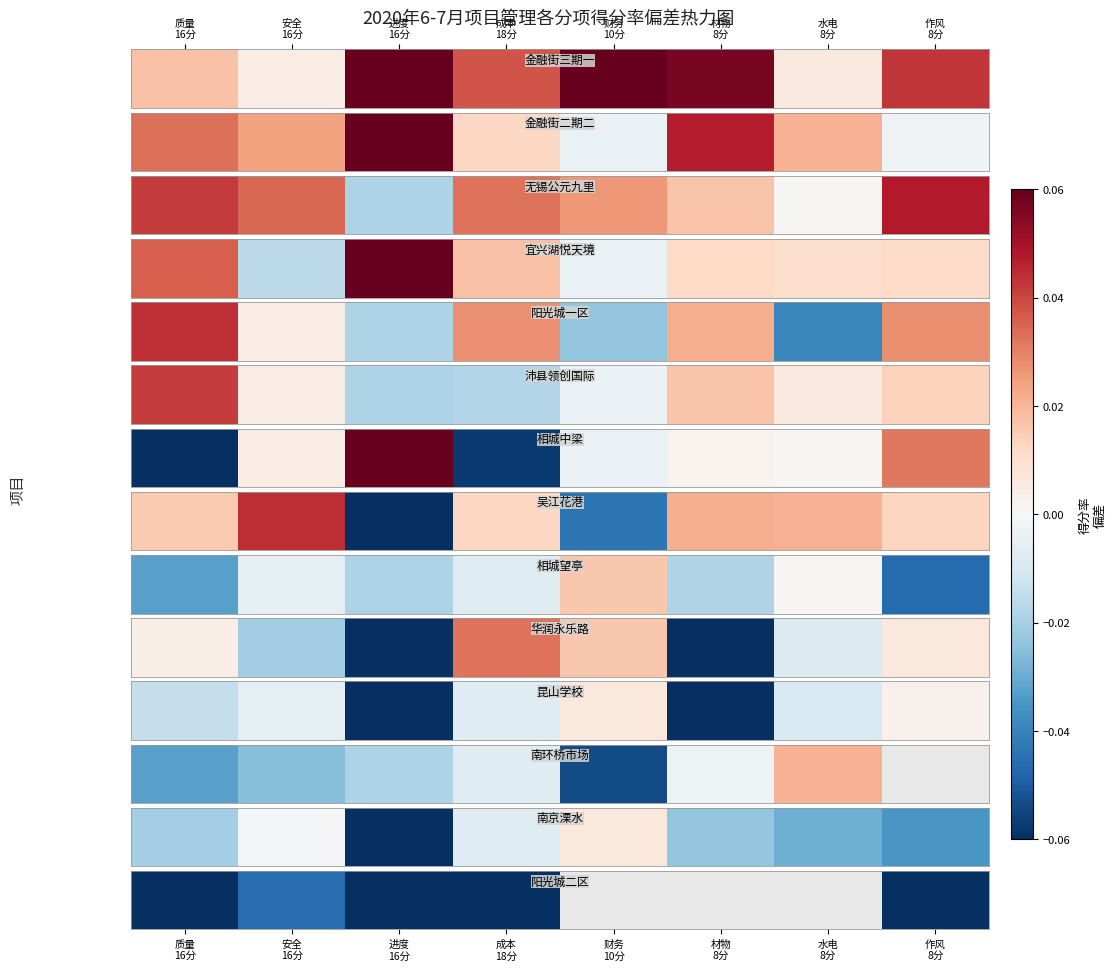

Rank the categories by value from lowest to highest.

进度
16分, 作风
8分, 成本
18分, 质量
16分, 安全
16分, 财务
10分, 材物
8分, 水电
8分